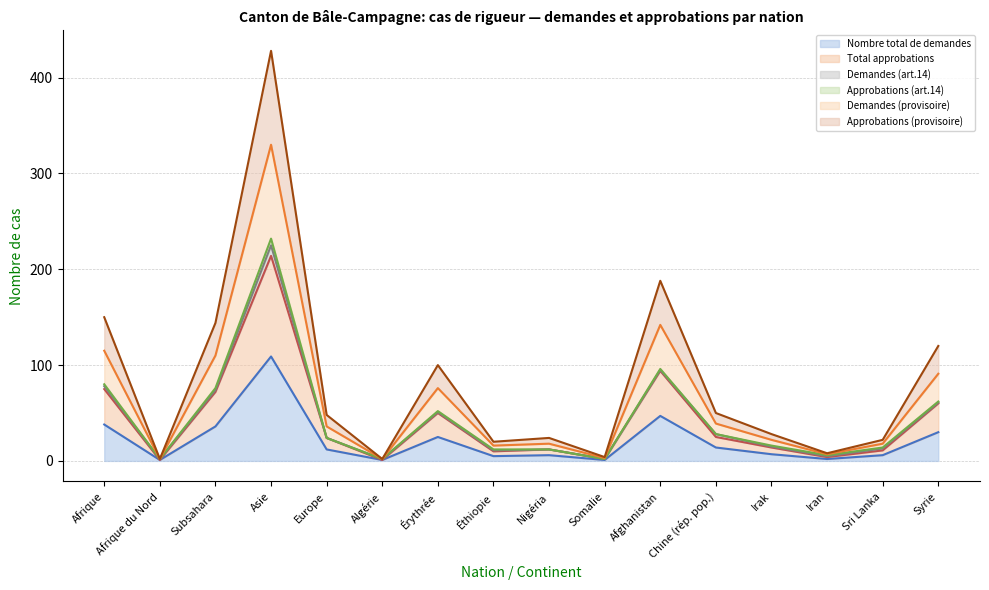

True or false: Demandes (provisoire) has a value of 6 at Irak.

False